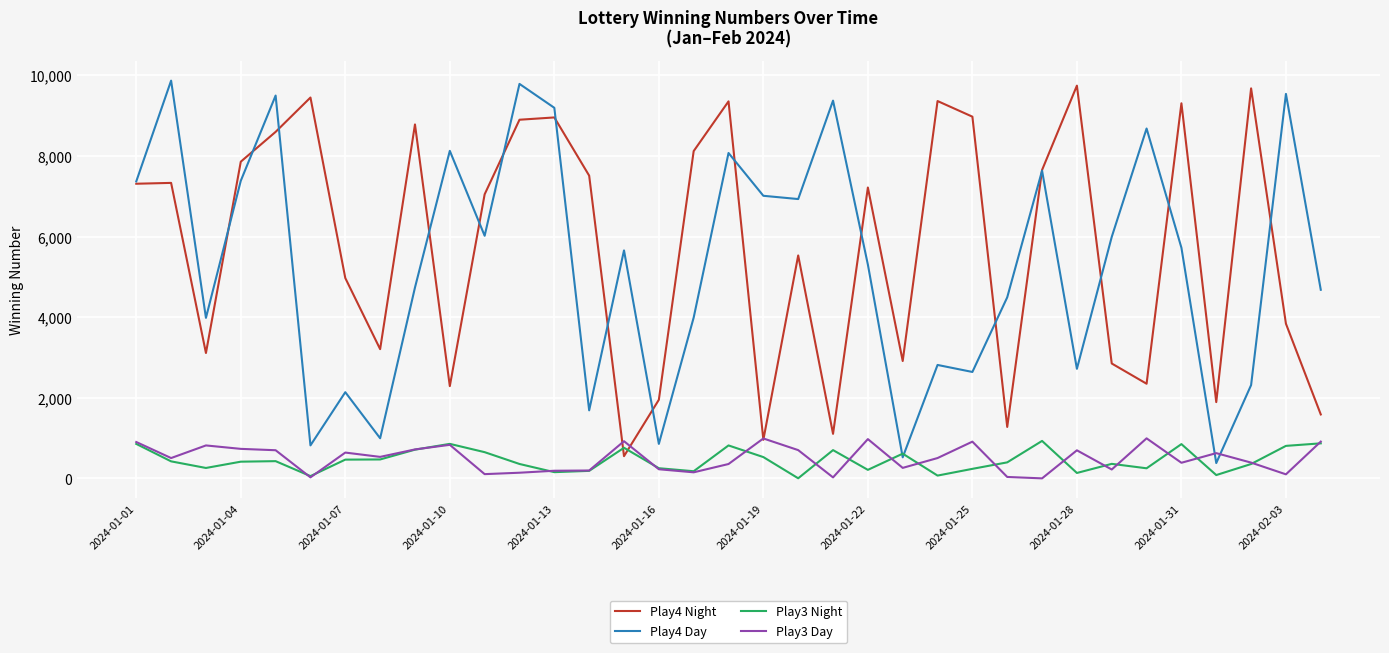

What is the greatest value displayed?

9871